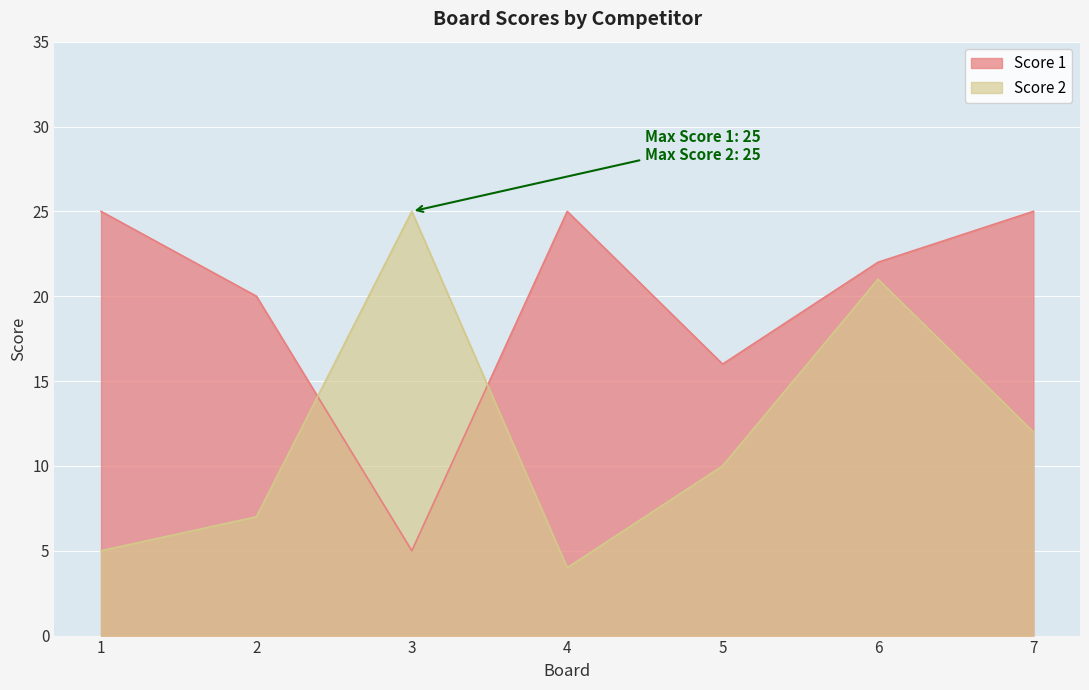

Rank the categories by Score 1 value from highest to lowest.

1, 4, 7, 6, 2, 5, 3